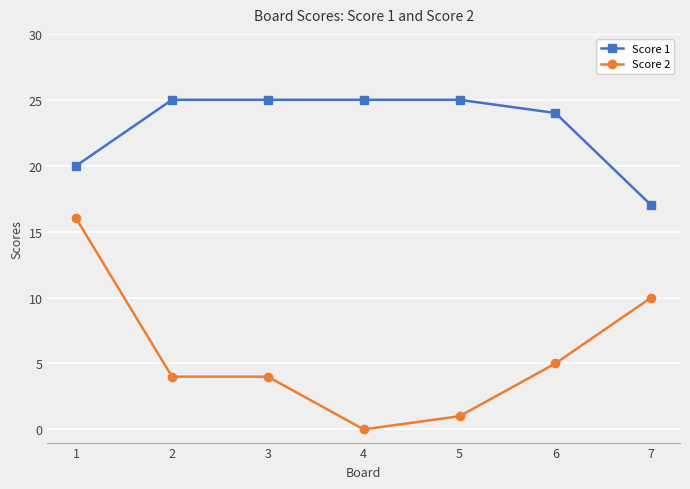

Does the chart have visible grid lines?

Yes